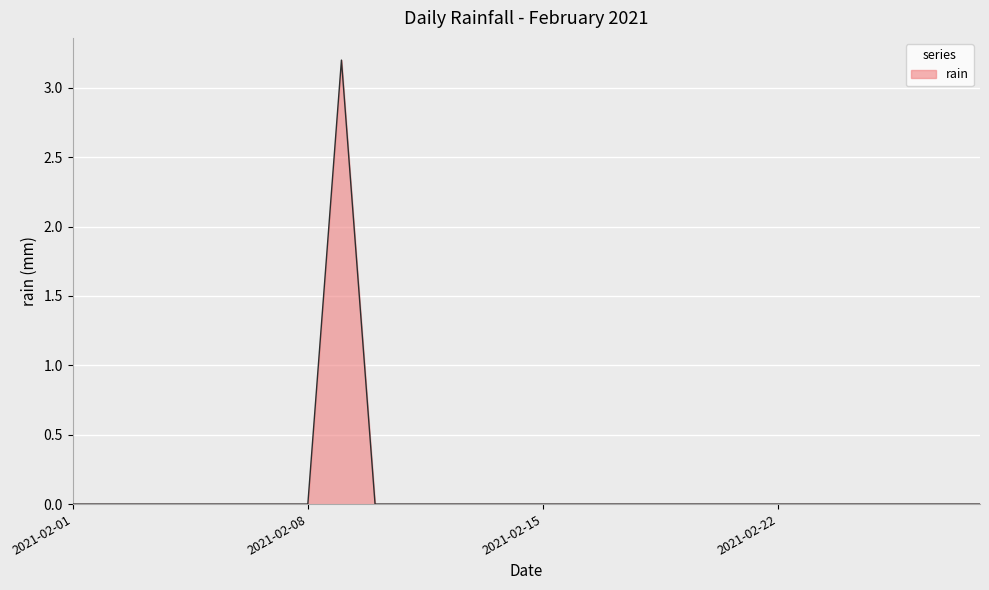

What is the greatest value displayed?

3.2